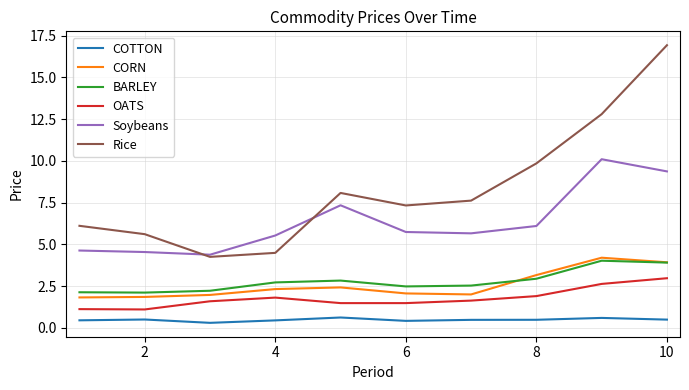

Which series has the largest total across all categories?

Rice